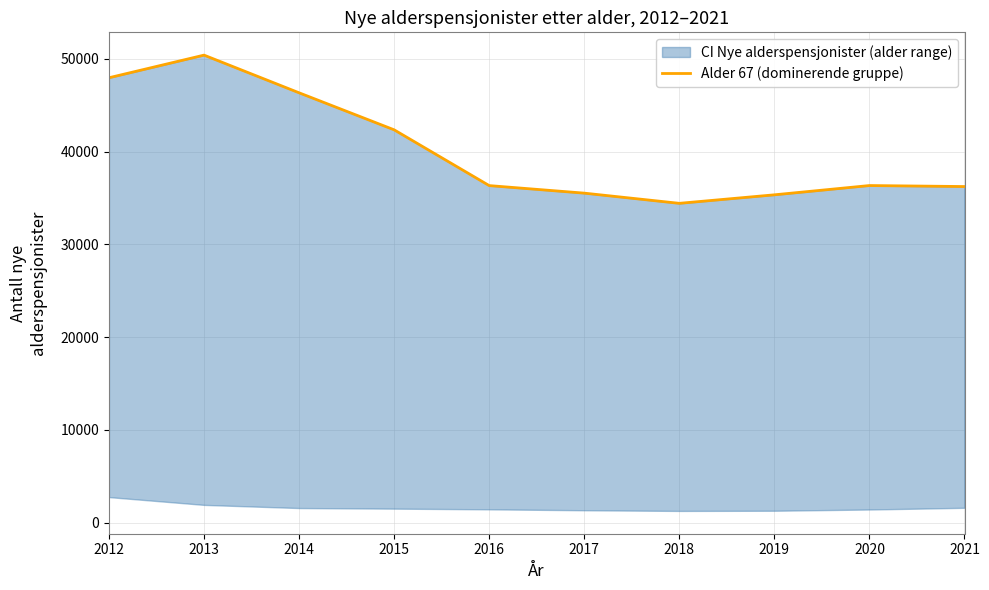

How many interior local valleys (lower than both neighbors) does the data have?

1